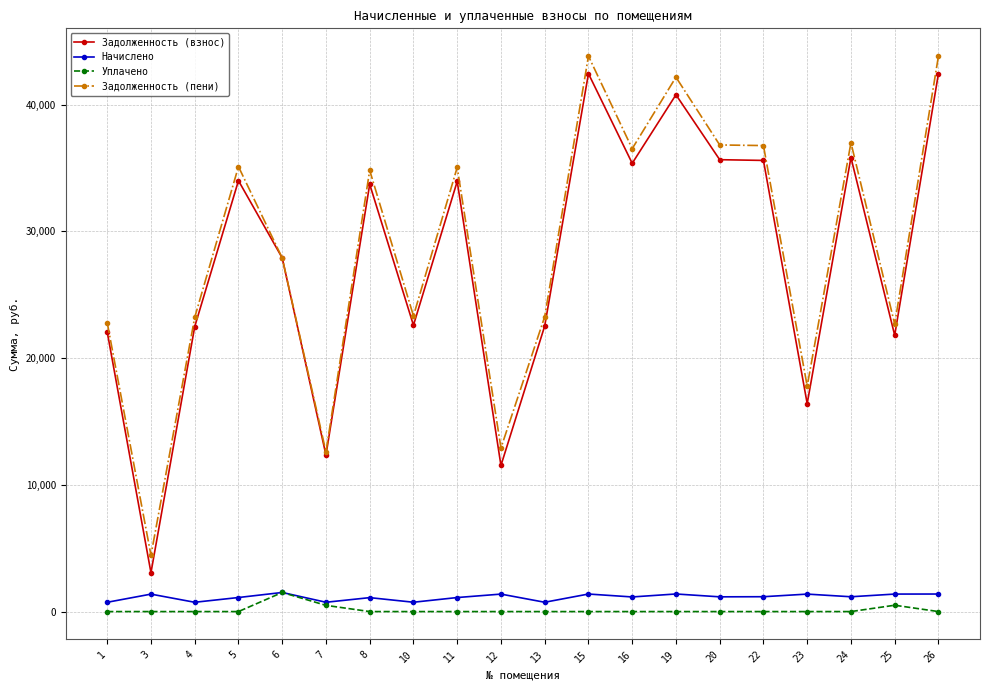

True or false: Начислено has more than 0 points higher than both neighbors.

True